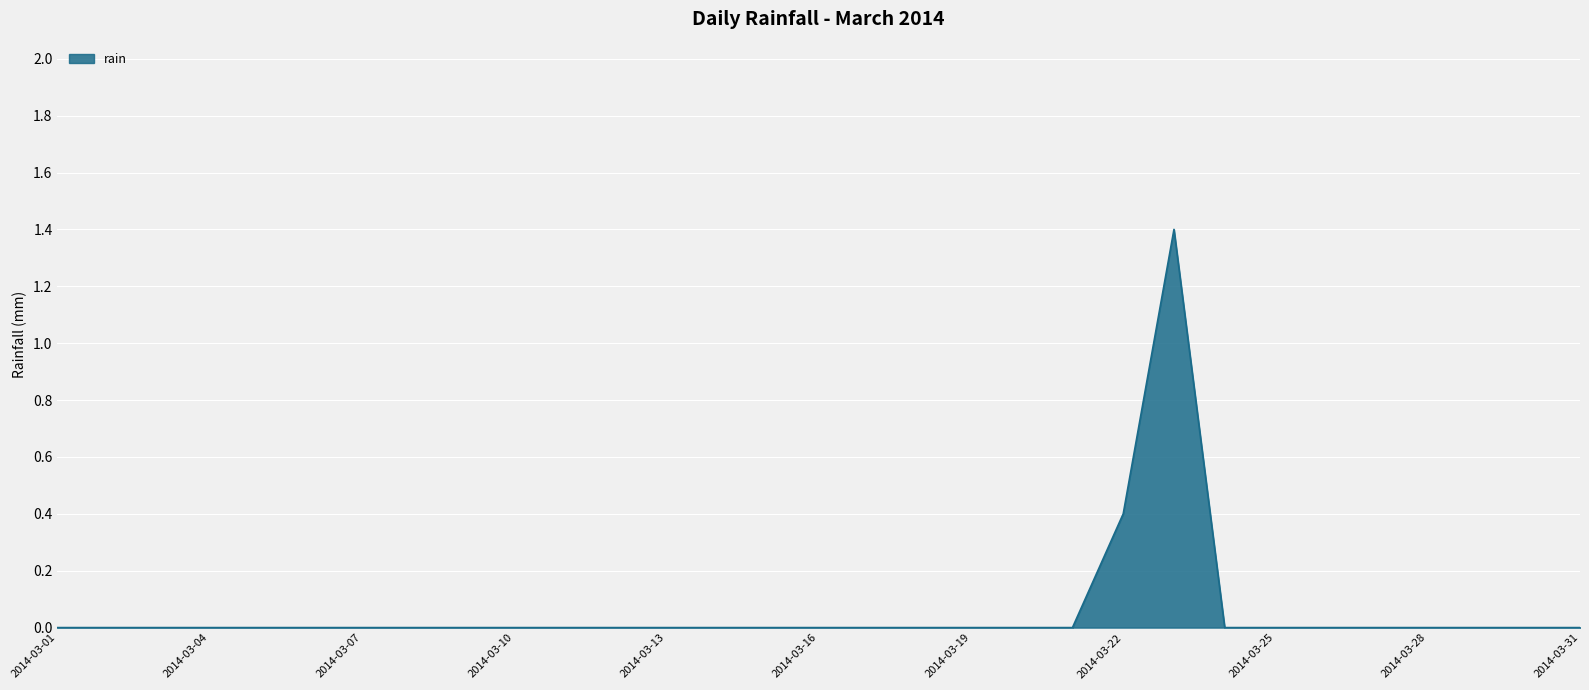

What is the difference between the maximum and minimum values?

1.4